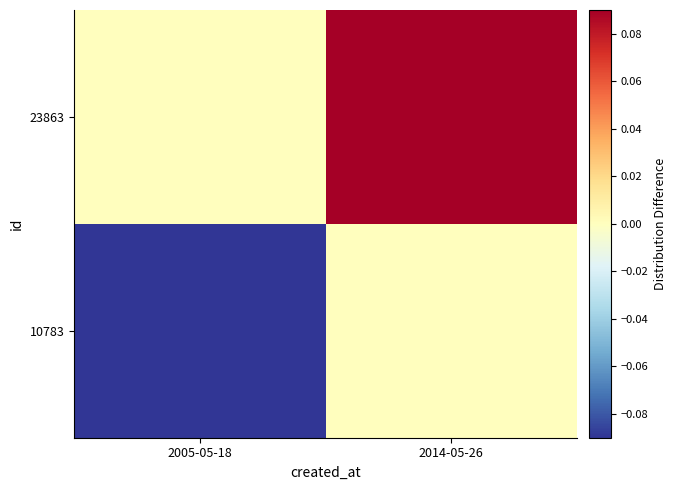

What is the difference between the highest and lowest values at 2014-05-26?

0.1